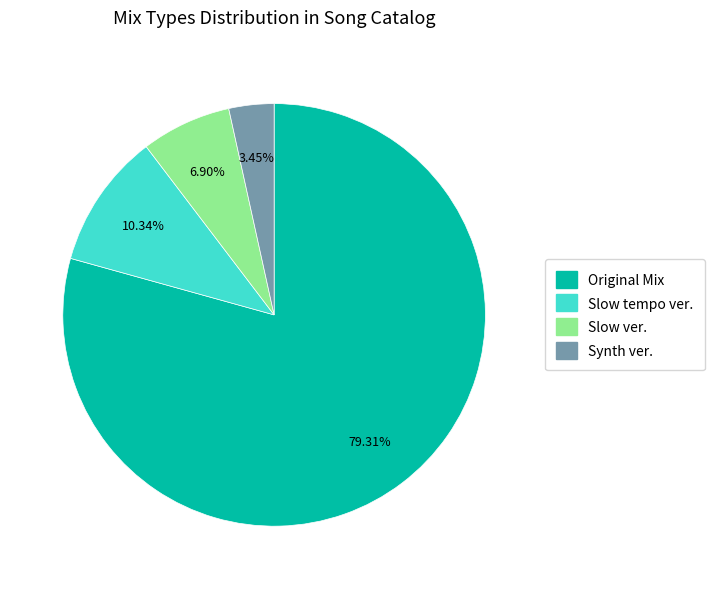

Does any single category account for the majority?

Yes